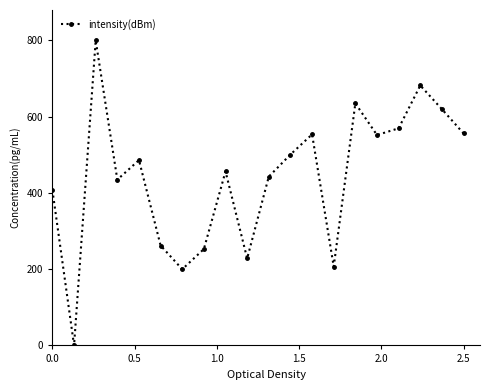

How many lines are shown in the chart?

1